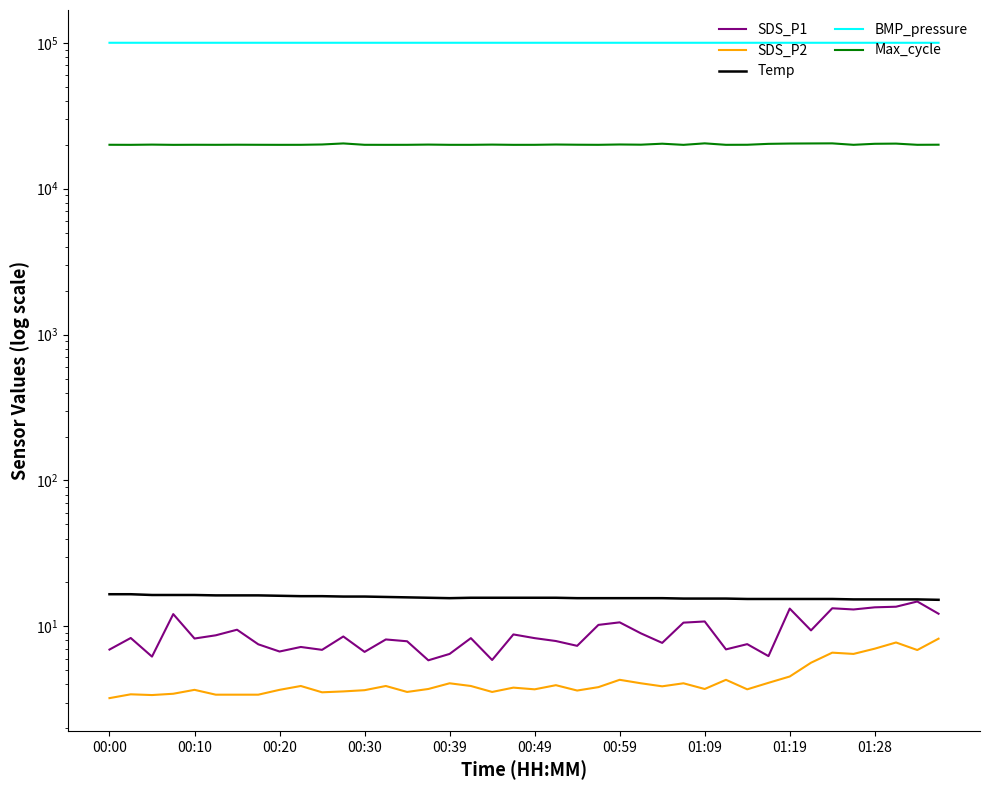

What is the minimum value shown in the chart?

3.2